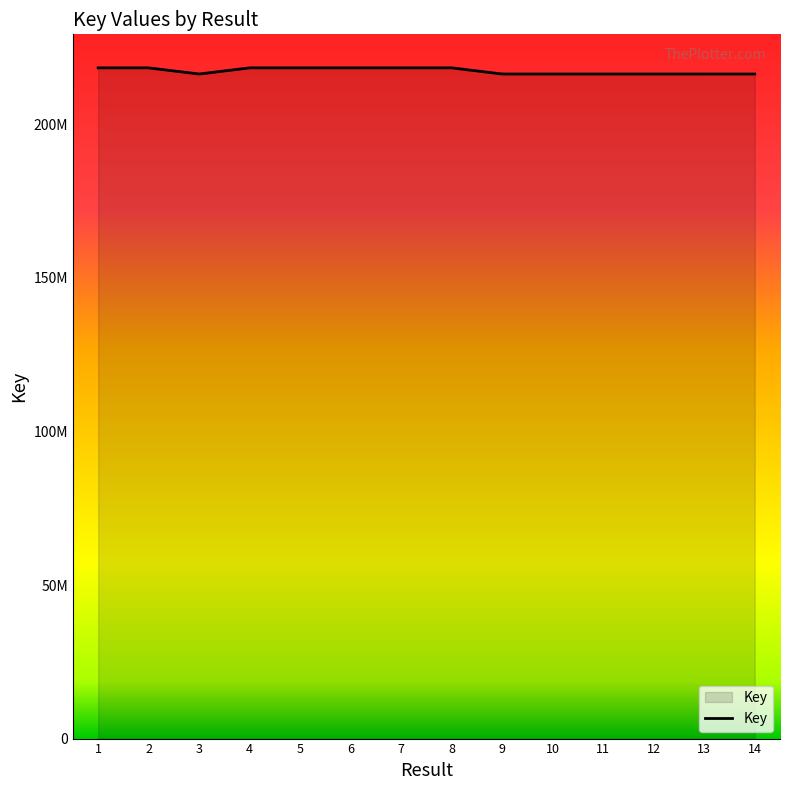

What is the minimum value shown in the chart?

216353148